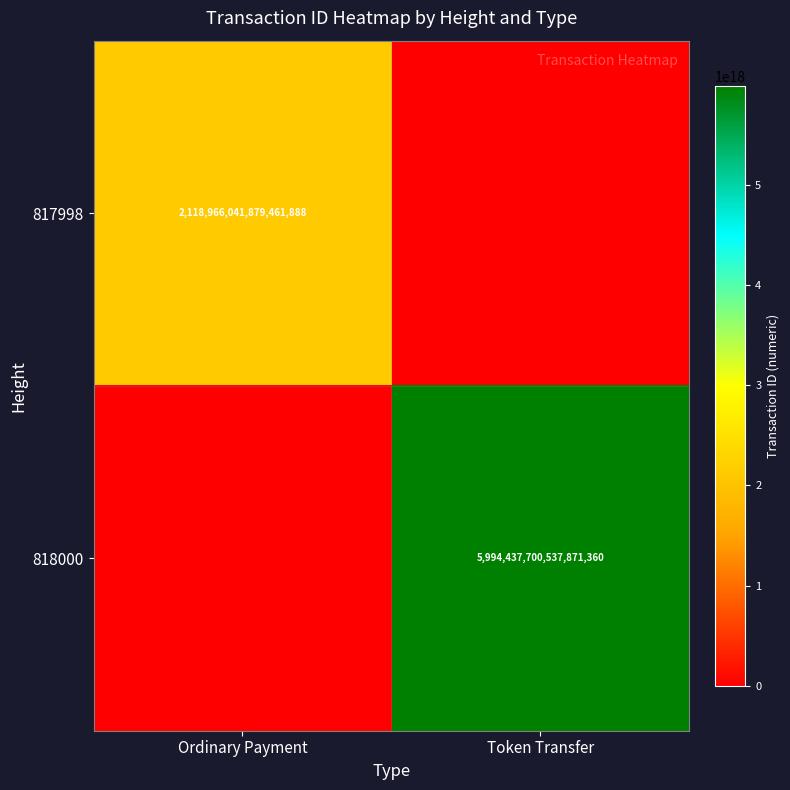

True or false: 818000 has a value of 5994437700537871360 at Token Transfer.

True